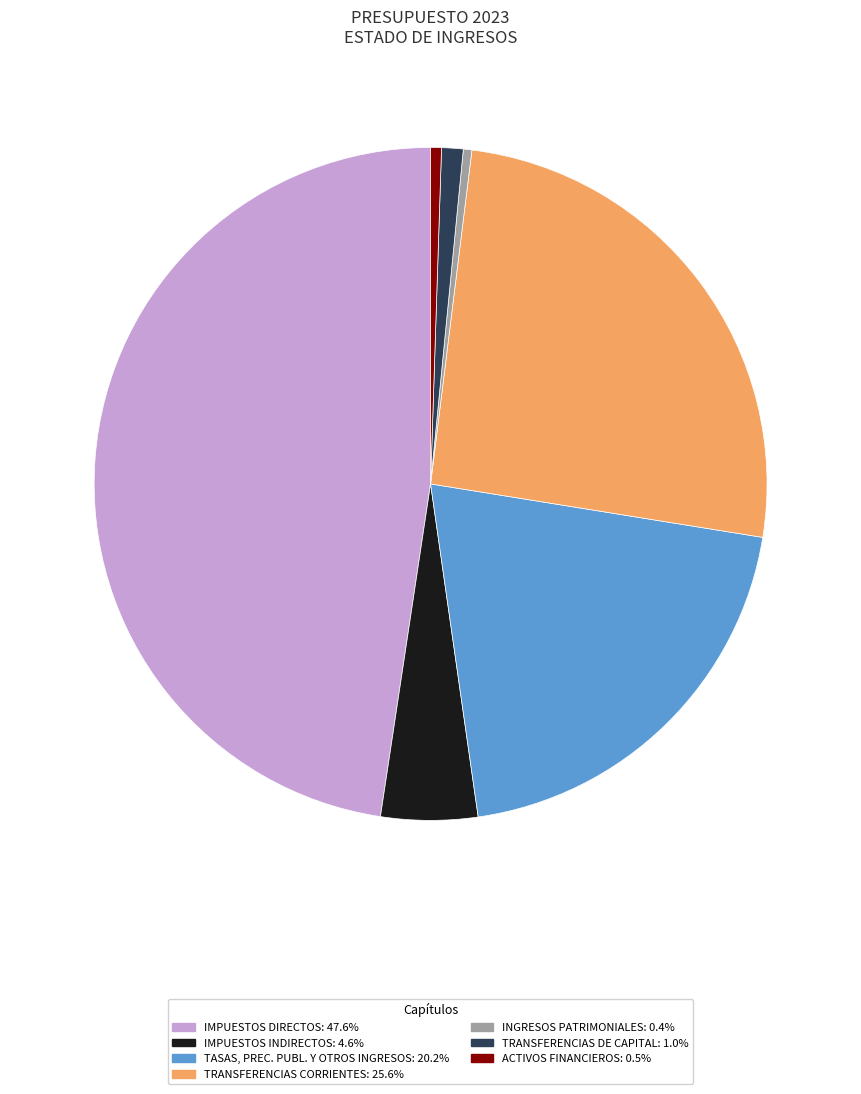

Which slice is the largest?

IMPUESTOS DIRECTOS